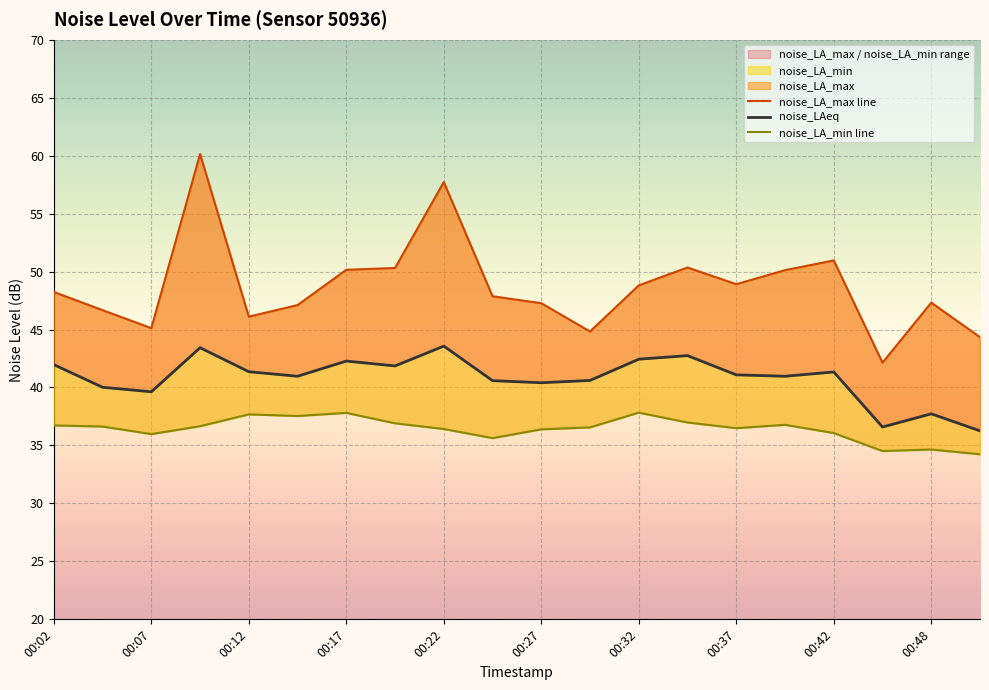

Read the noise_LAeq value at 19.

36.3